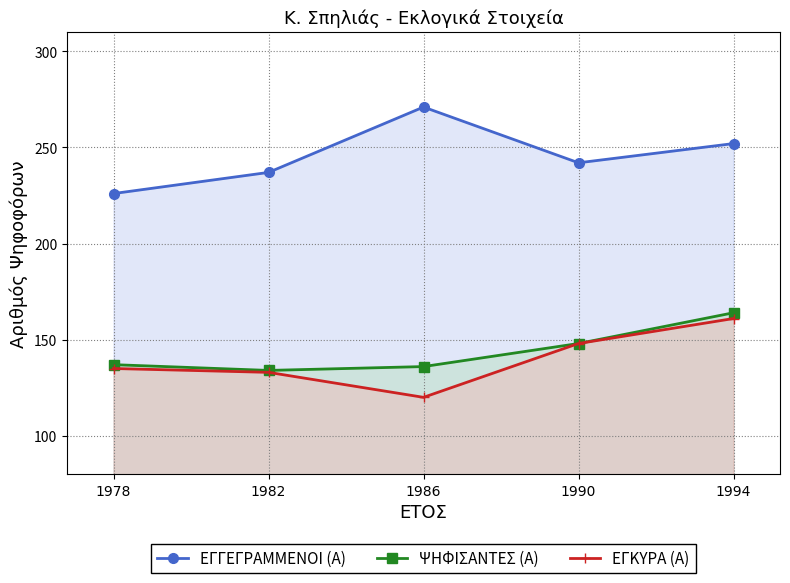

True or false: ΕΓΚΥΡΑ (Α) and ΕΓΓΕΓΡΑΜΜΕΝΟΙ (Α) cross at least once.

False